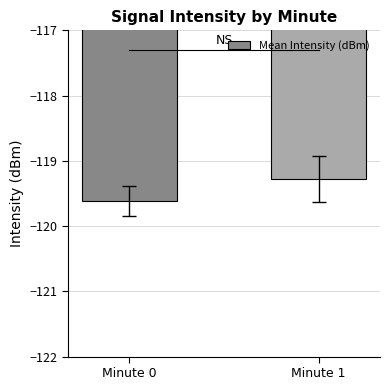

What is the change in value from Minute 0 to Minute 1?

+0.3